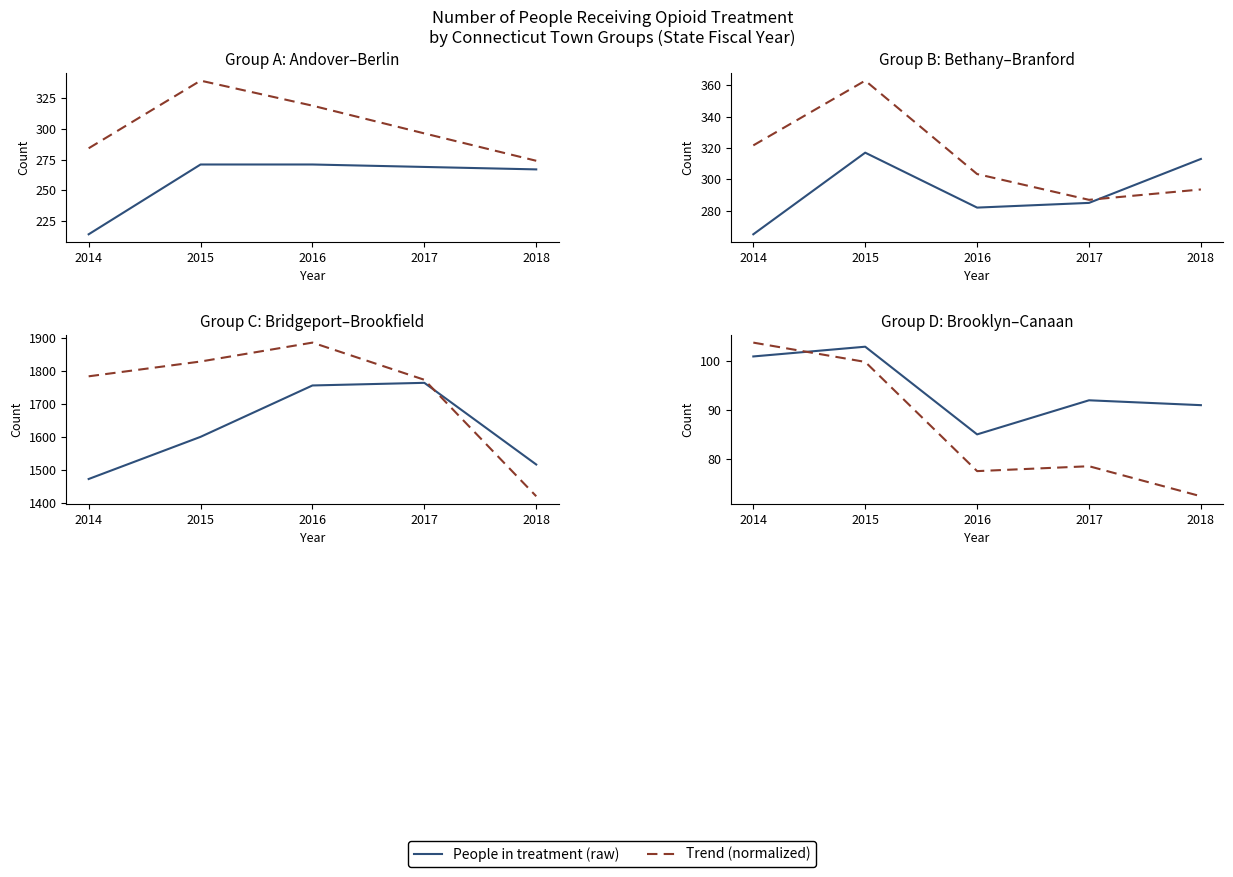

What value does the People in treatment (raw) series have at 2015?

103.0